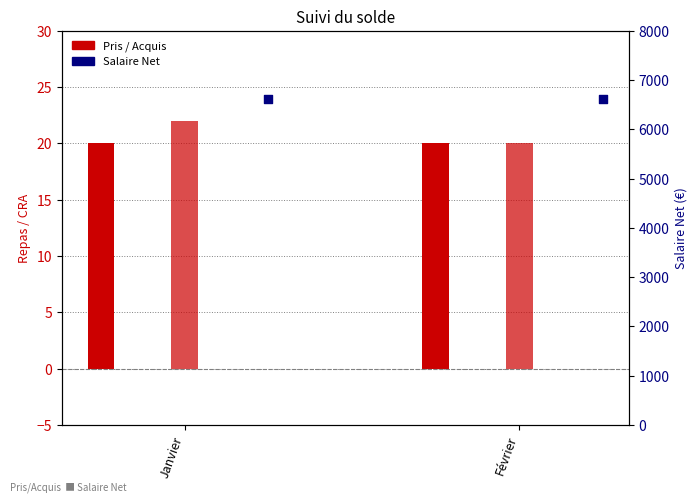

At how many categories does at least one series exceed 6235?

2